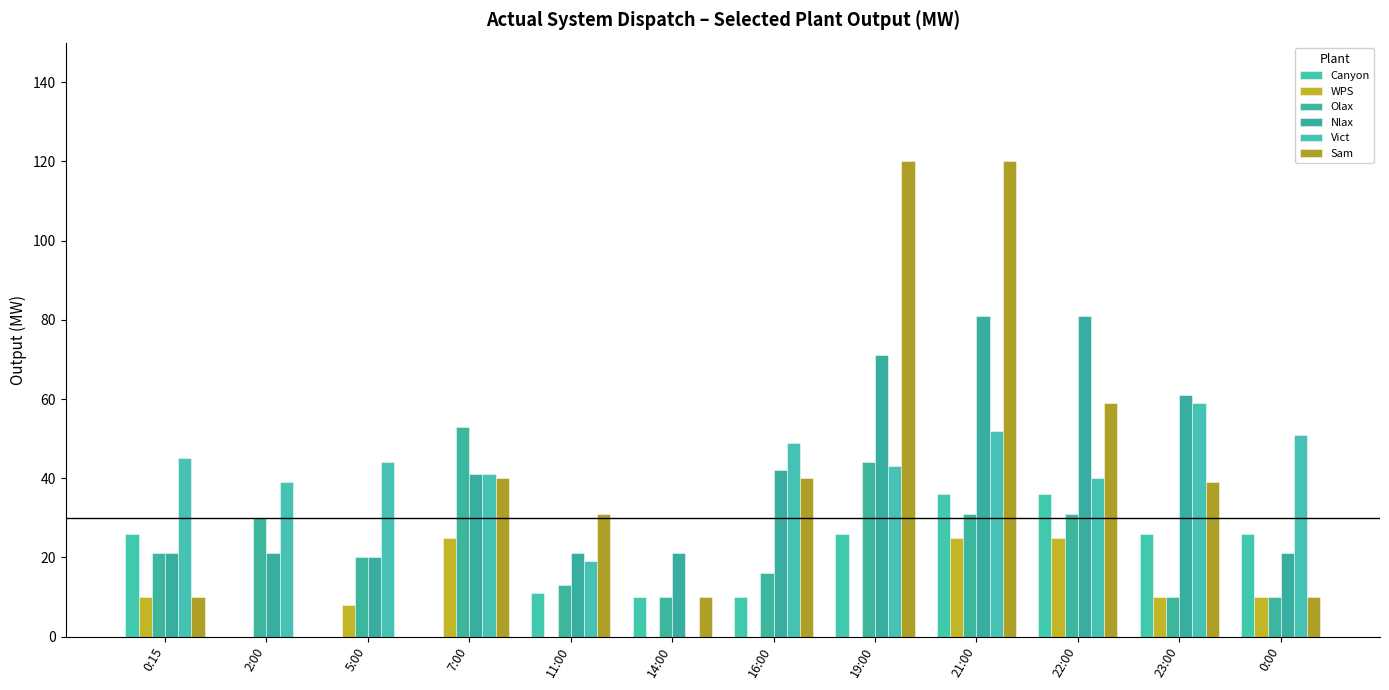

Which series has the largest total across all categories?

Nlax